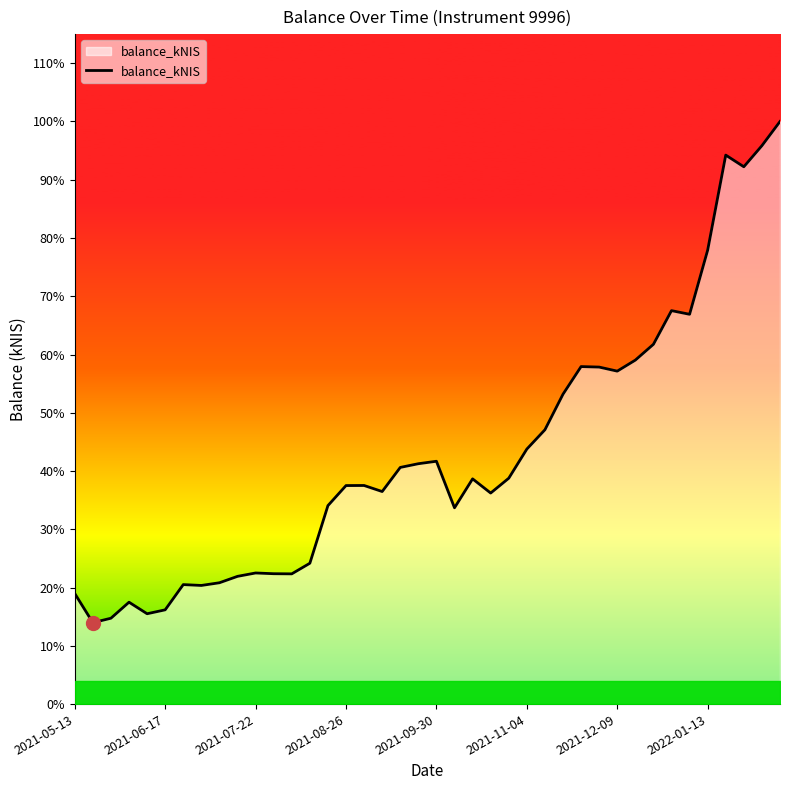

Does the chart display data point markers on the line(s)?

No